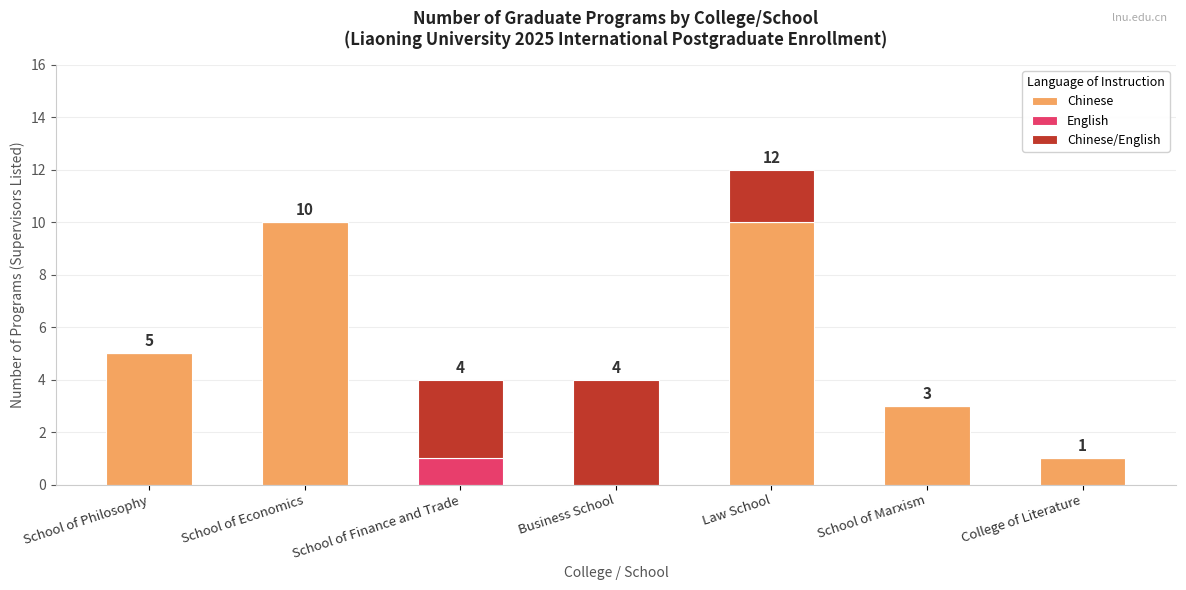

What is the sum of all Chinese values?

29